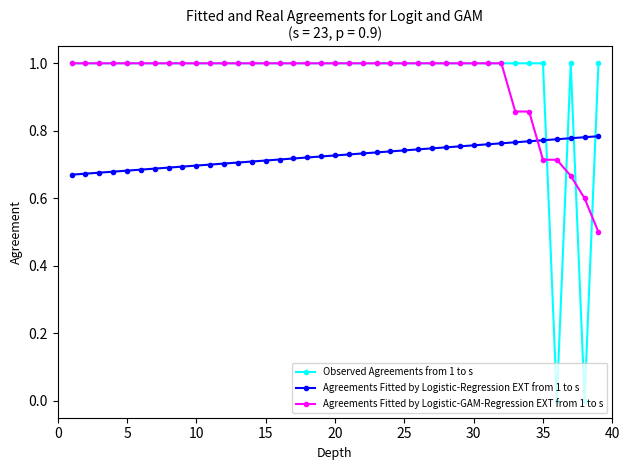

Which series ends up on top after the final intersection of Agreements Fitted by Logistic-Regression EXT from 1 to s and Observed Agreements from 1 to s?

Observed Agreements from 1 to s